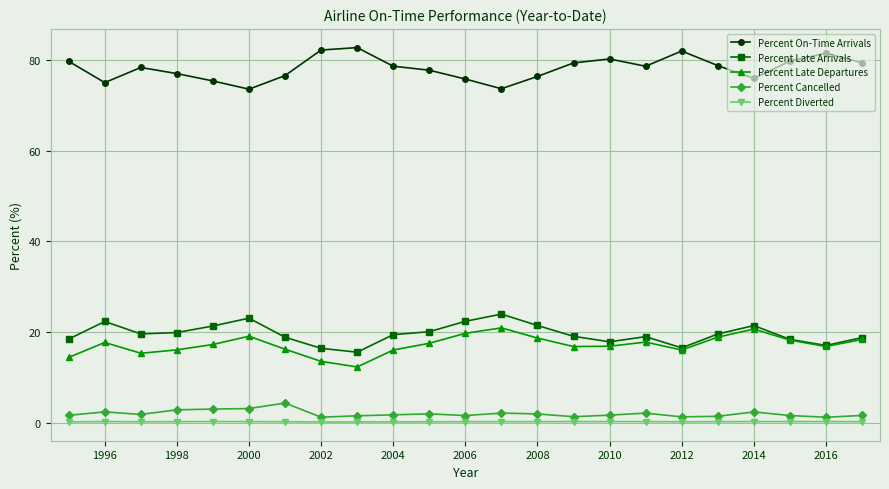

Which series has the largest total across all categories?

Percent On-Time Arrivals